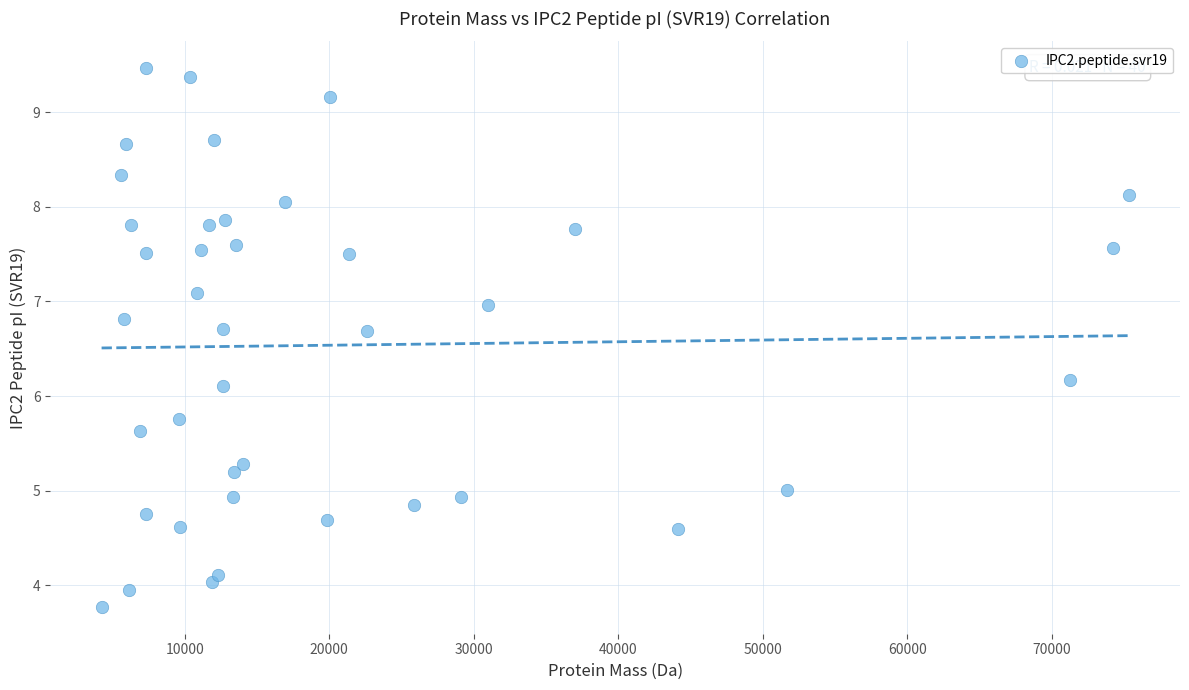

What Y value in the scatter plot is closest to 6?

6.1